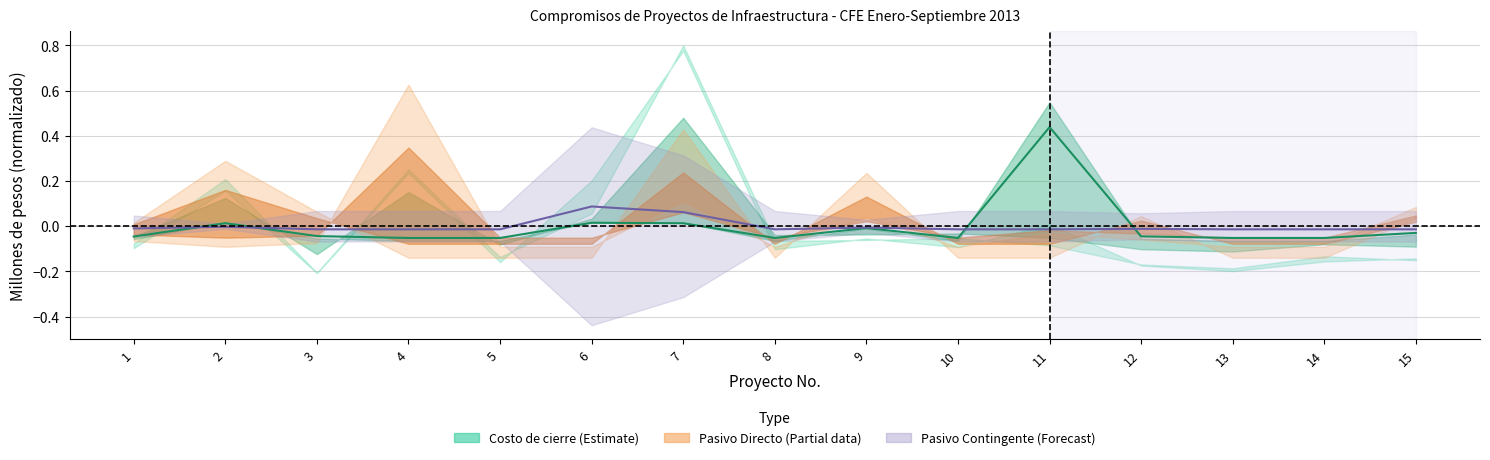

At which category does the chart reach its peak across all series?

11